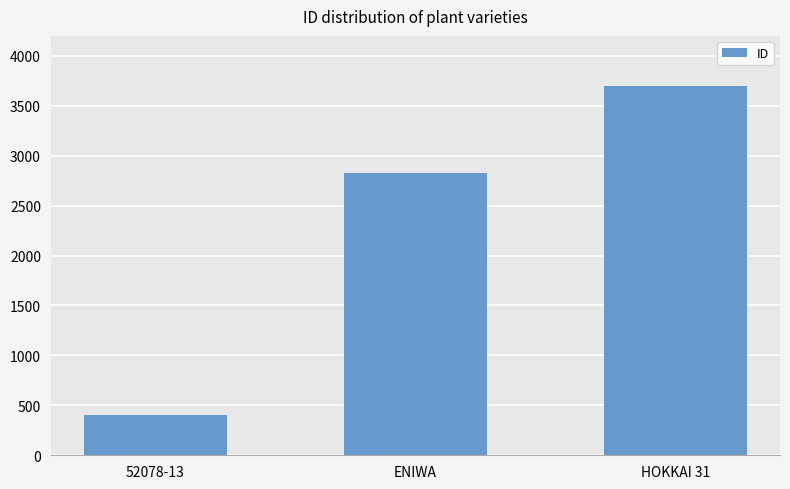

What is the smallest value displayed?

408